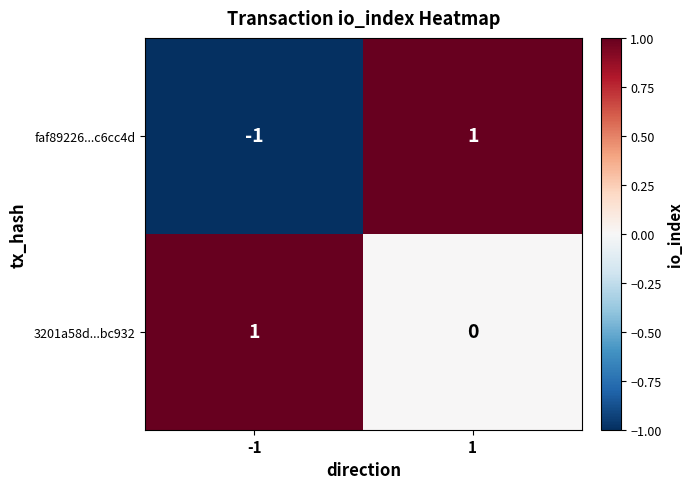

Reading right to left, list all the values displayed in this chart.

faf89226...c6cc4d: 1	-1
3201a58d...bc932: 0	1